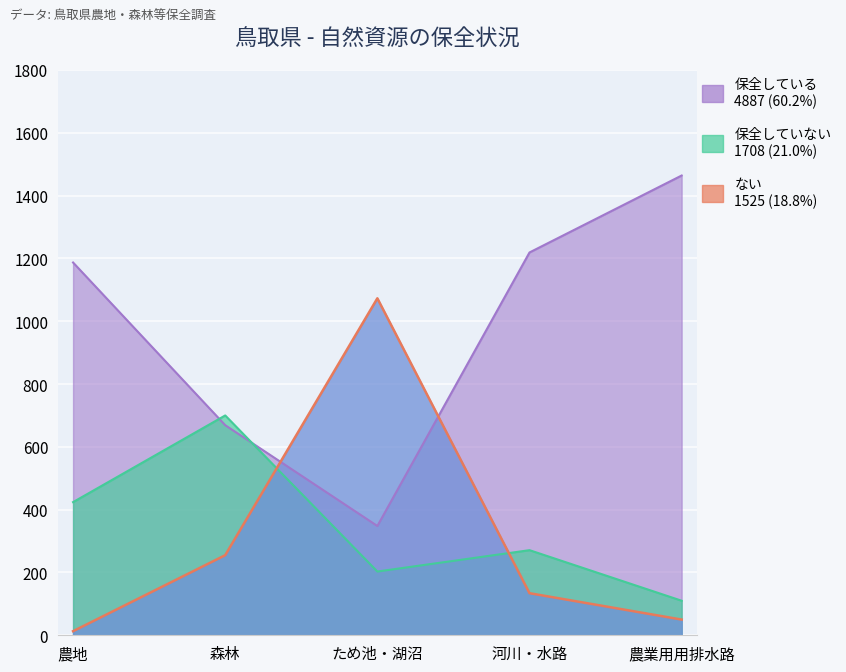

What is the difference between the maximum and minimum values in the ない series?

1060